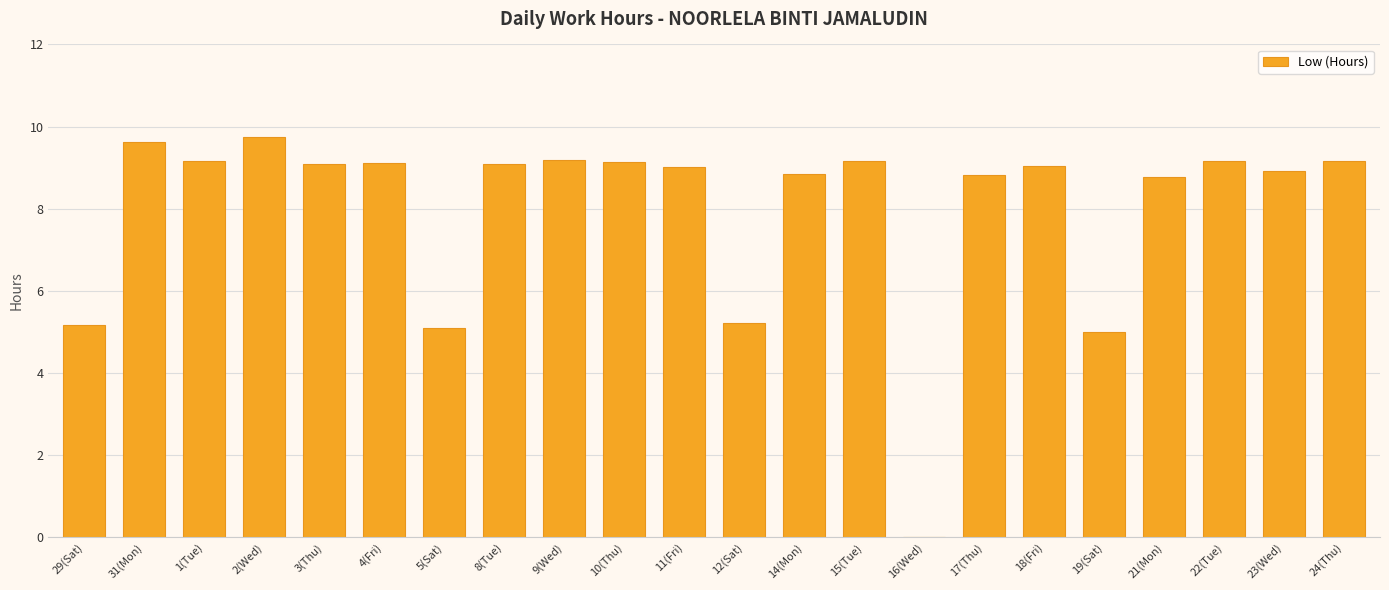

What is the average value?

8.0